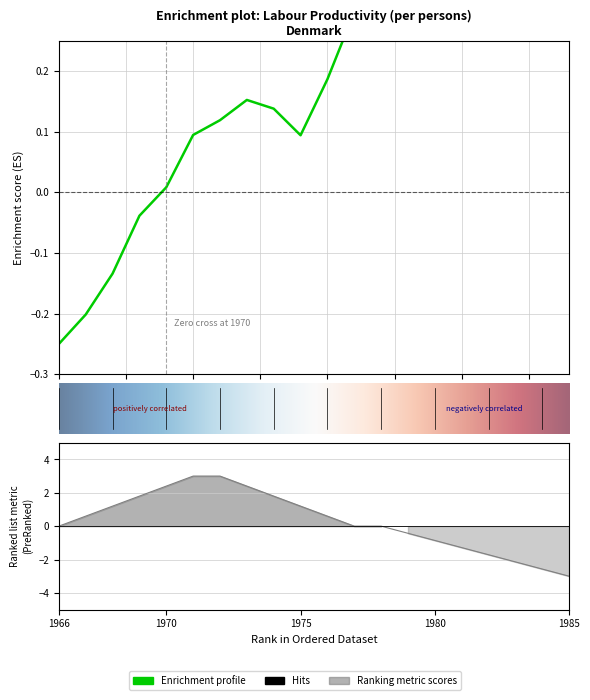

Which category has the highest value across all series?

1985